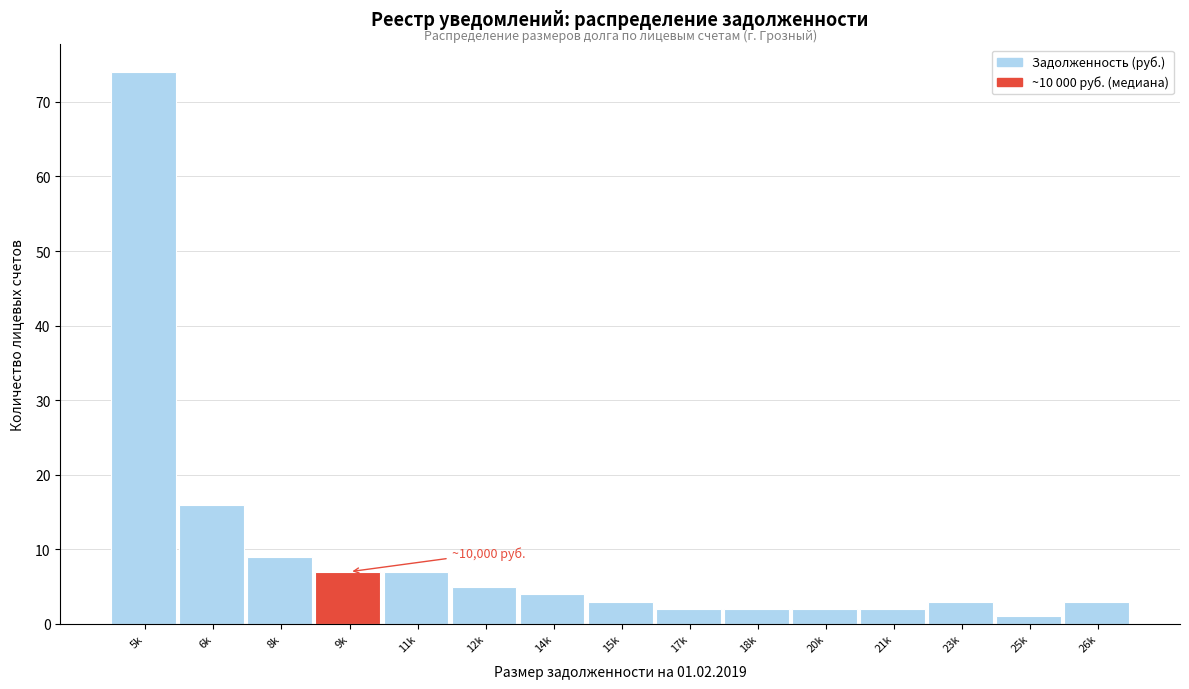

Reading left to right, transcribe all the data shown in this chart.

5k=74	6k=16	8k=9	9k=7	11k=7	12k=5	14k=4	15k=3	17k=2	18k=2	20k=2	21k=2	23k=3	25k=1	26k=3